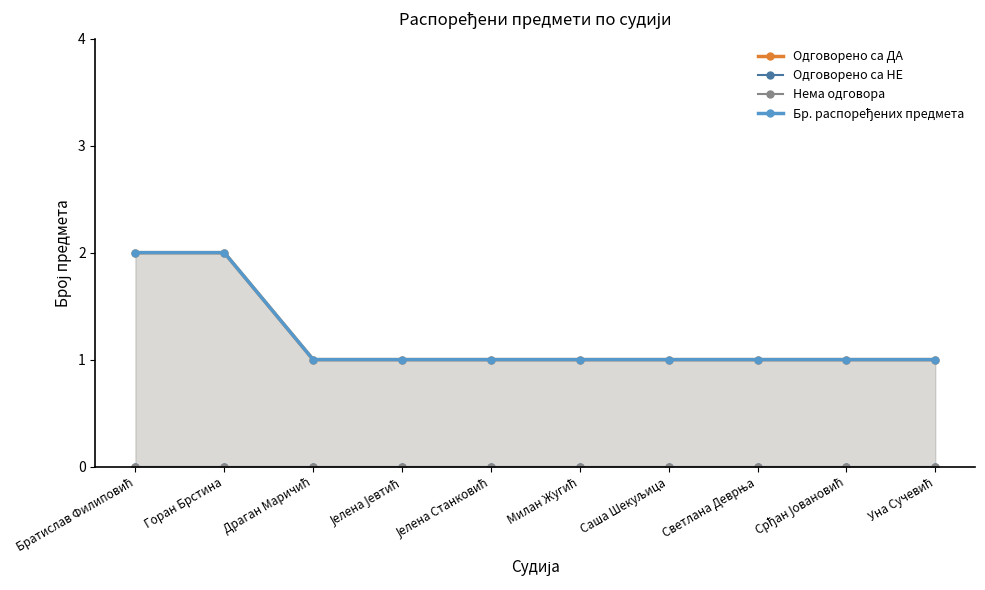

Count the number of data series in this chart.

4